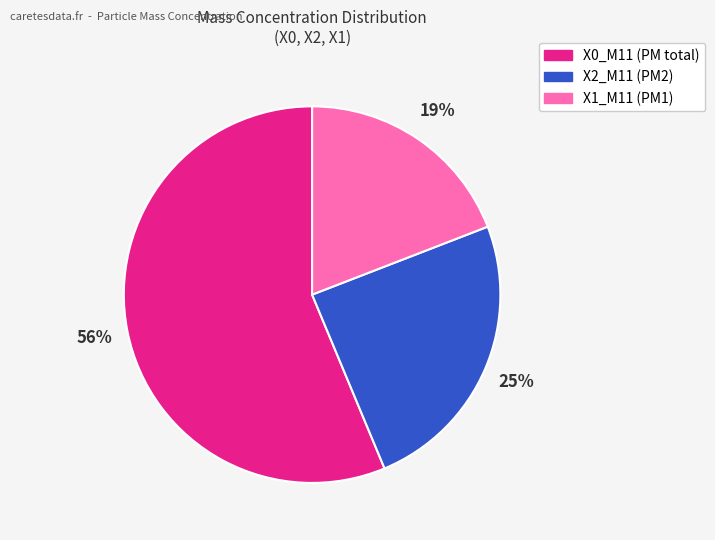

Which has a higher value, X0_M11 or X1_M11?

X0_M11